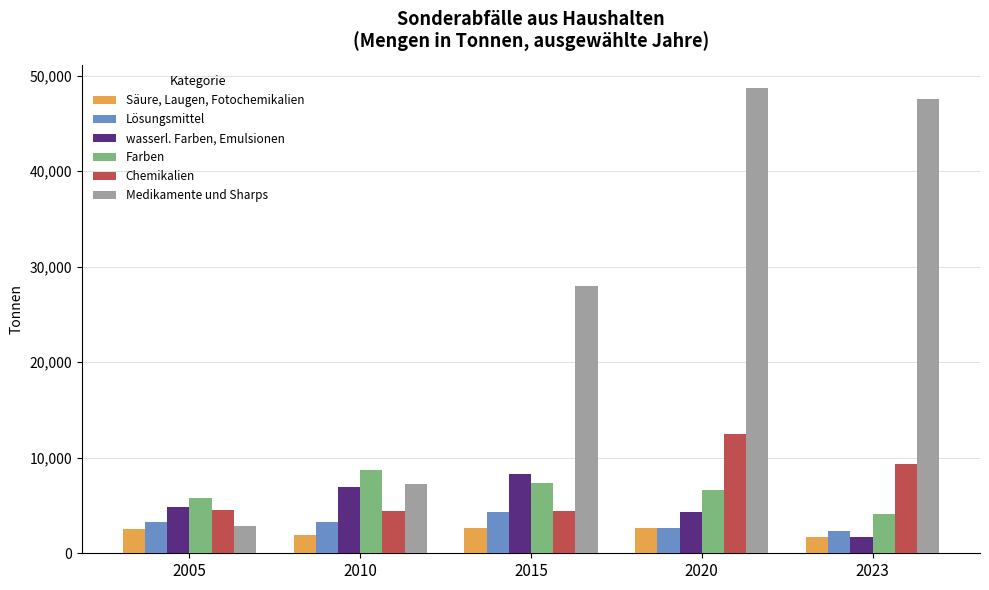

What is the difference between the maximum and minimum values in the Farben series?

4572.0